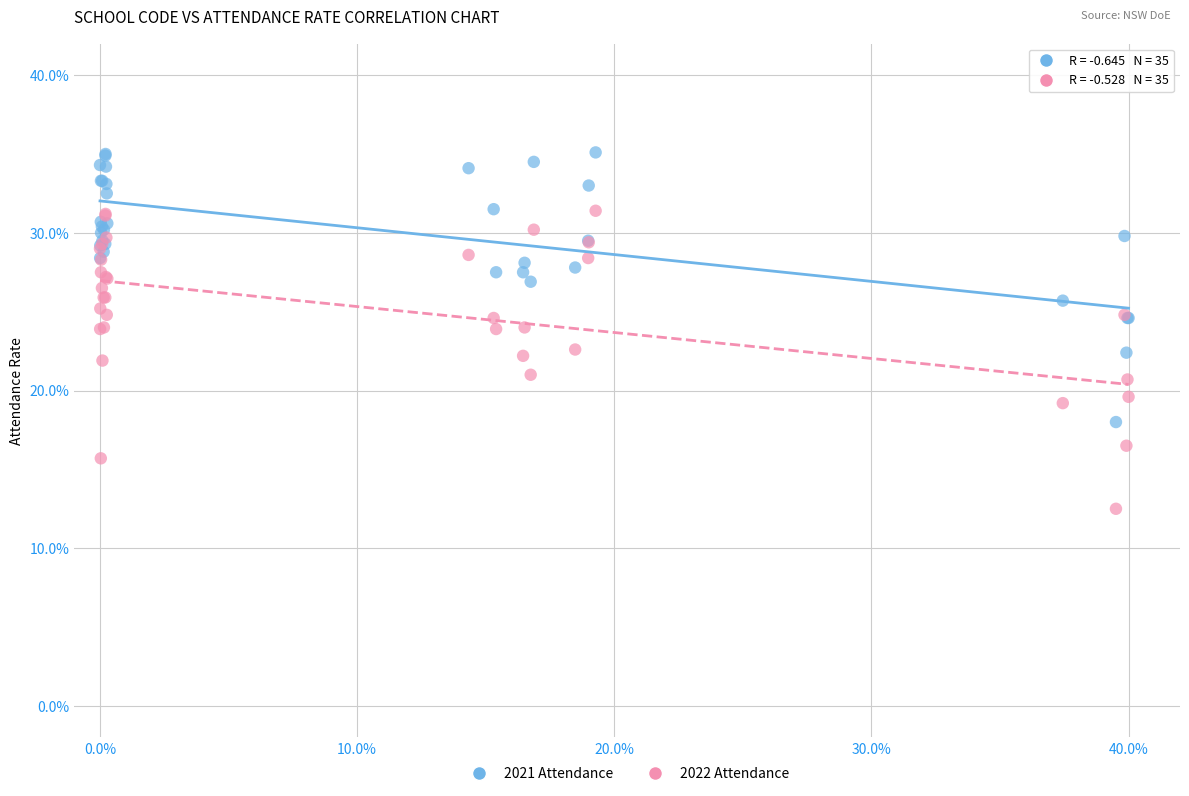

Which series reaches the minimum Y coordinate?

2022 Attendance